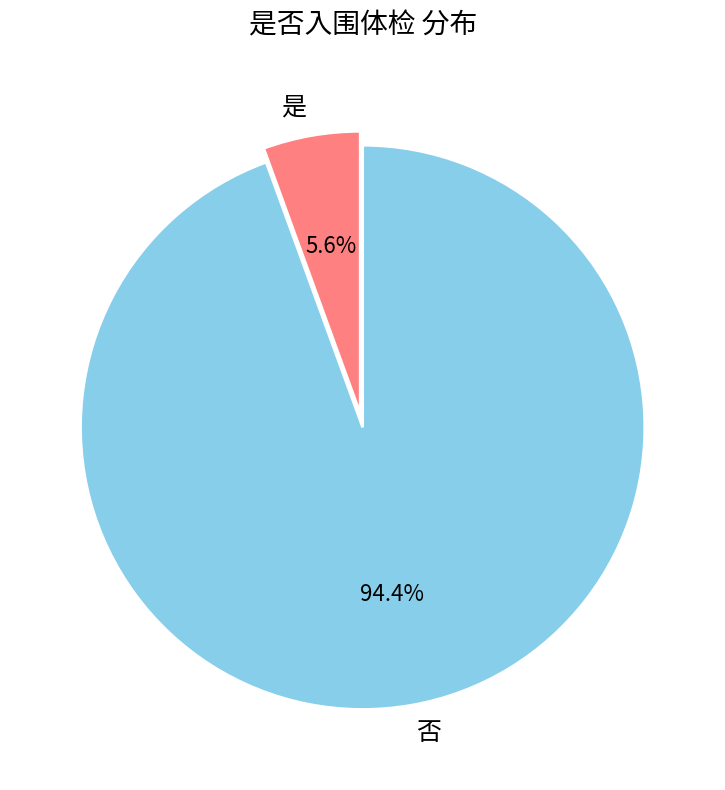

Does 否 account for over 50% of the chart?

Yes